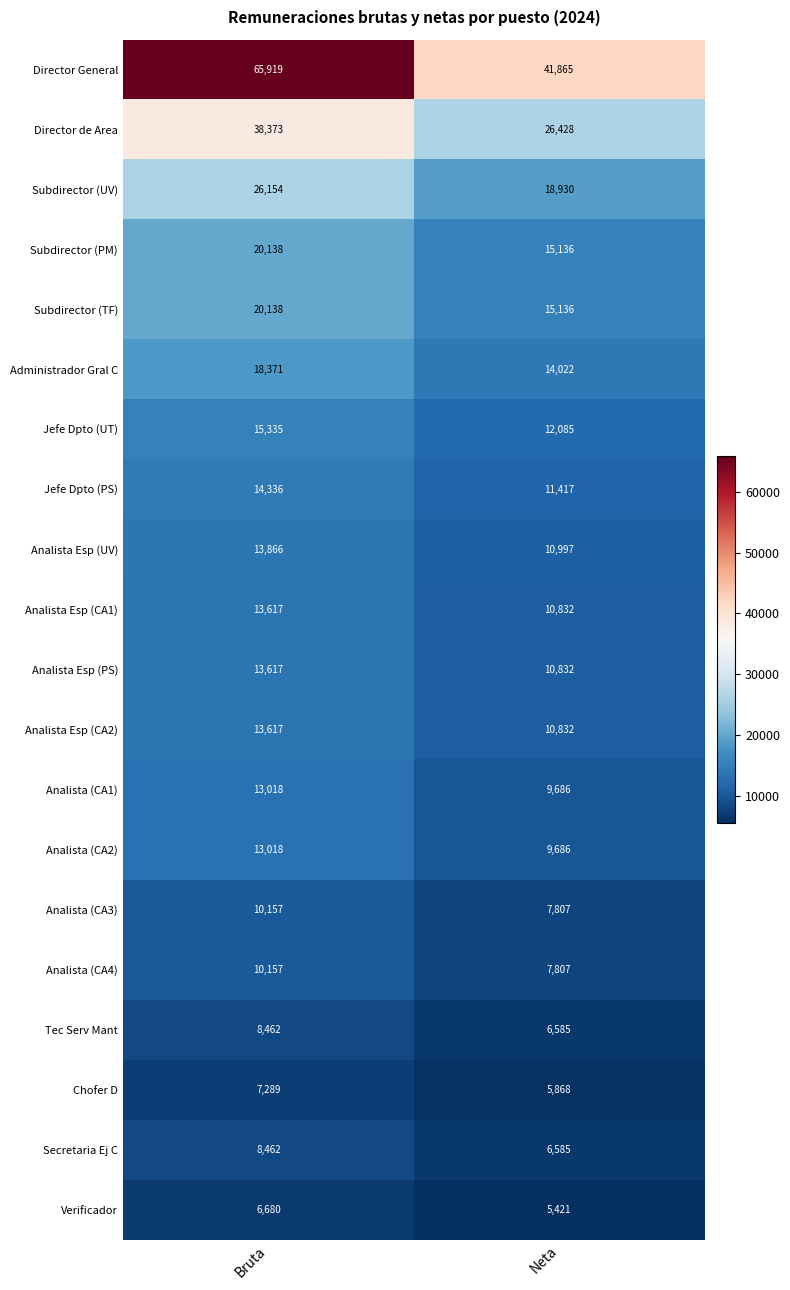

At which category is the sum across all series the highest?

Bruta